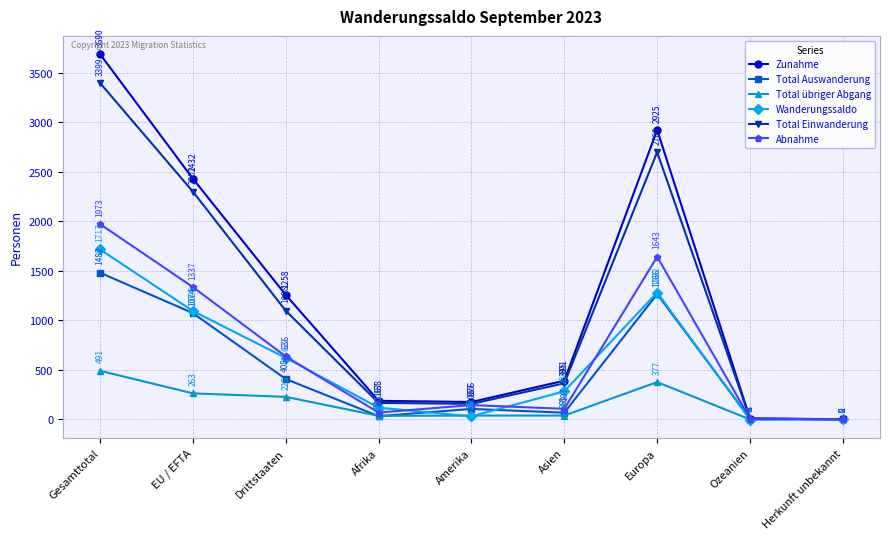

Reading left to right, transcribe all the data shown in this chart.

Zunahme: 3690	2432	1258	188	176	391	2925	8	2
Total Auswanderung: 1482	1074	408	33	106	68	1266	9	0
Total übriger Abgang: 491	263	228	36	39	39	377	0	0
Wanderungssaldo: 1717	1095	622	119	31	284	1282	-1	2
Total Einwanderung: 3399	2301	1098	167	157	365	2700	8	2
Abnahme: 1973	1337	636	69	145	107	1643	9	0